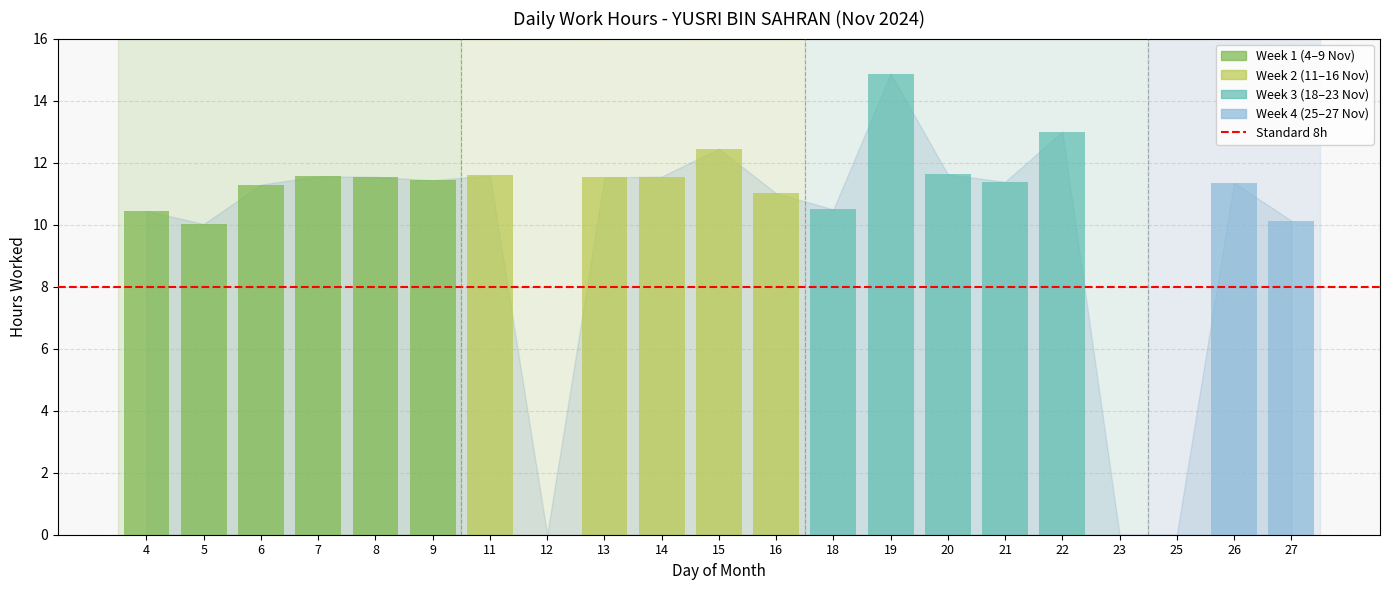

The chart shows a value of 10.4 at 4. True or false?

True